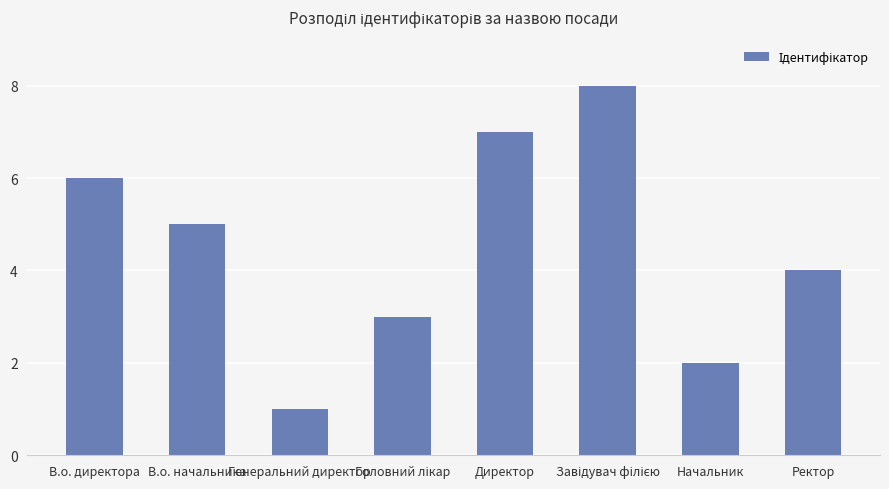

What value does the data have at В.о. начальника?

5